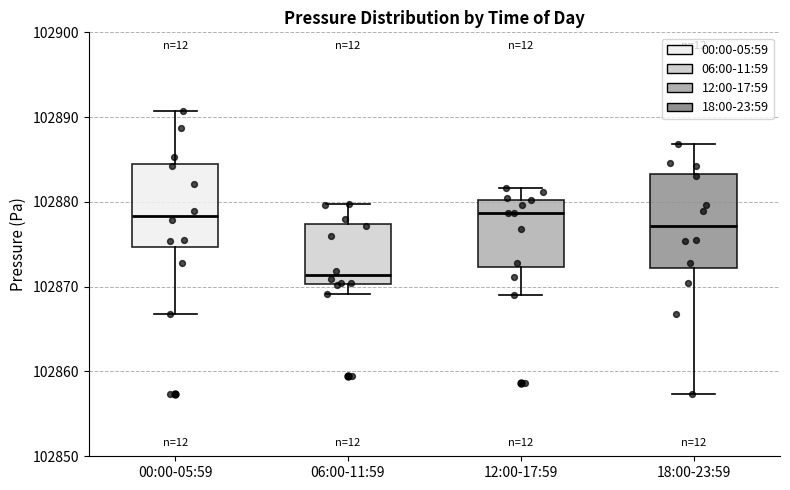

Where does the median line of the box for 06:00-11:59 sit on the y-axis? The values are not printed on the chart, so give them approximately, as read against the axis.

102871